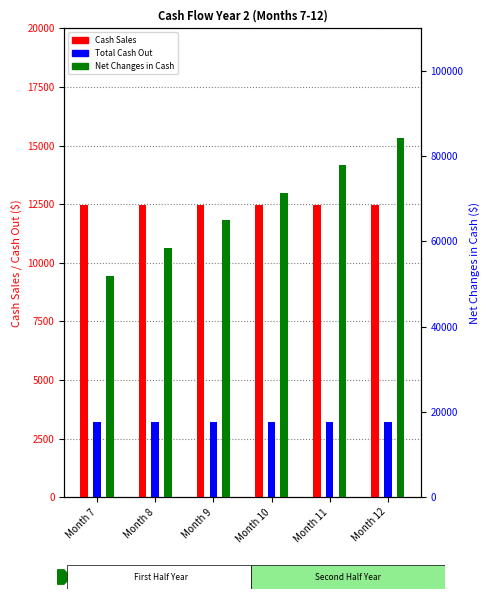

Which category has the highest value across all series?

Month 12